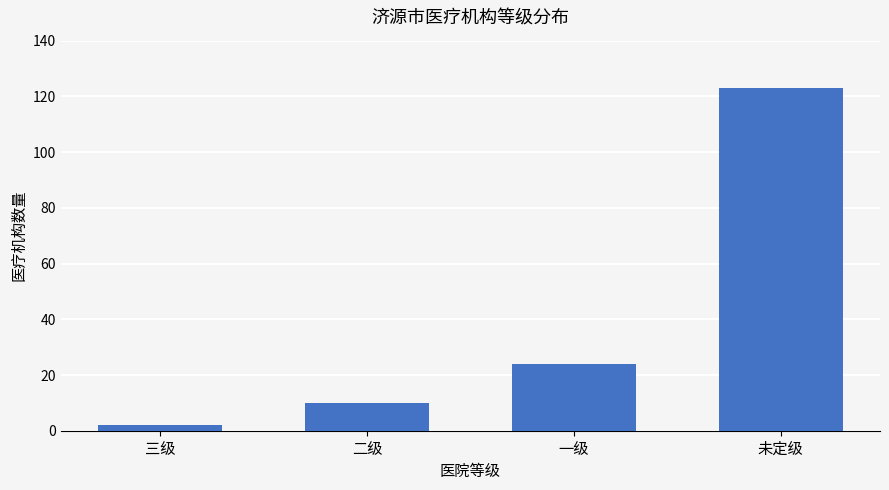

What is the difference between the maximum and minimum values?

121